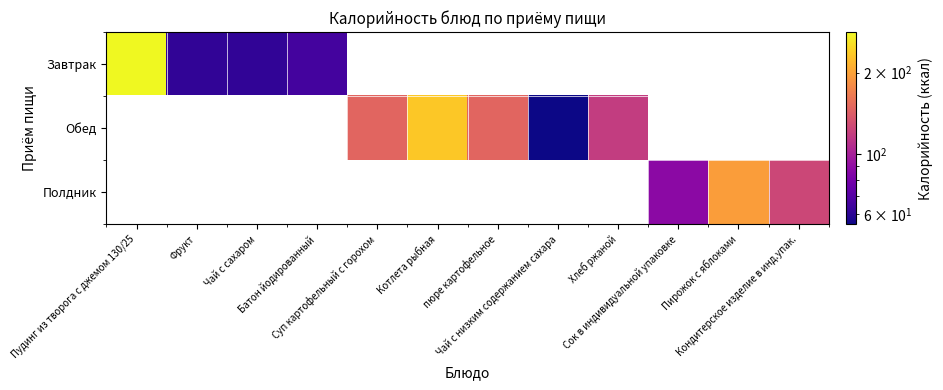

Rank the series by their maximum value, from highest to lowest.

Завтрак, Обед, Полдник